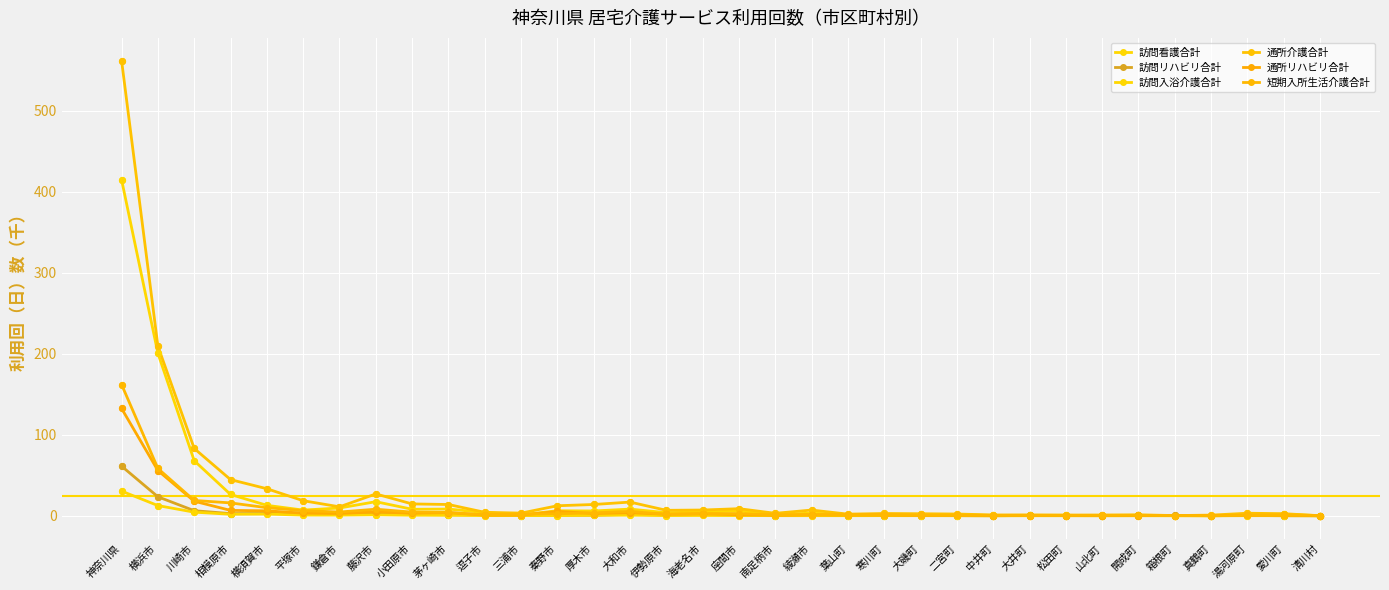

How many distinct data groups are displayed?

6